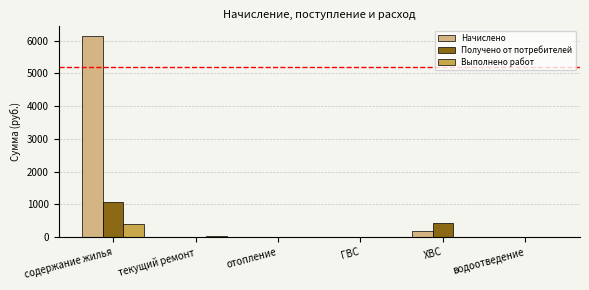

Read the Начислено value at содержание жилья.

6126.3